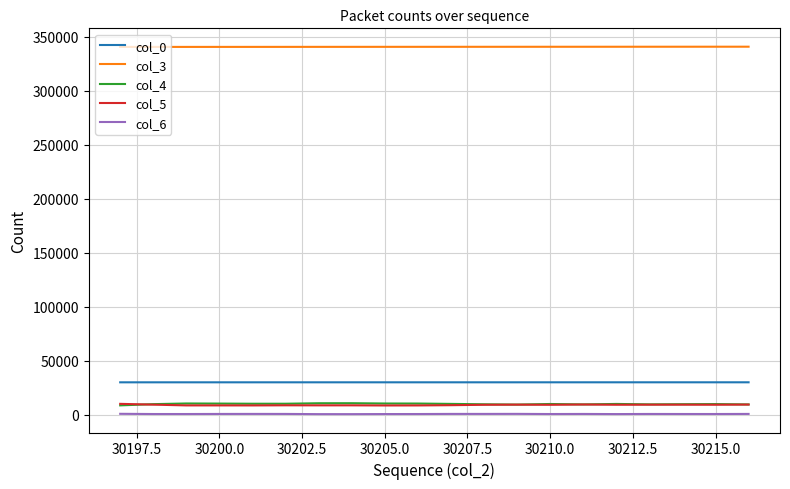

How many values in the col_4 series are below 10181?

10